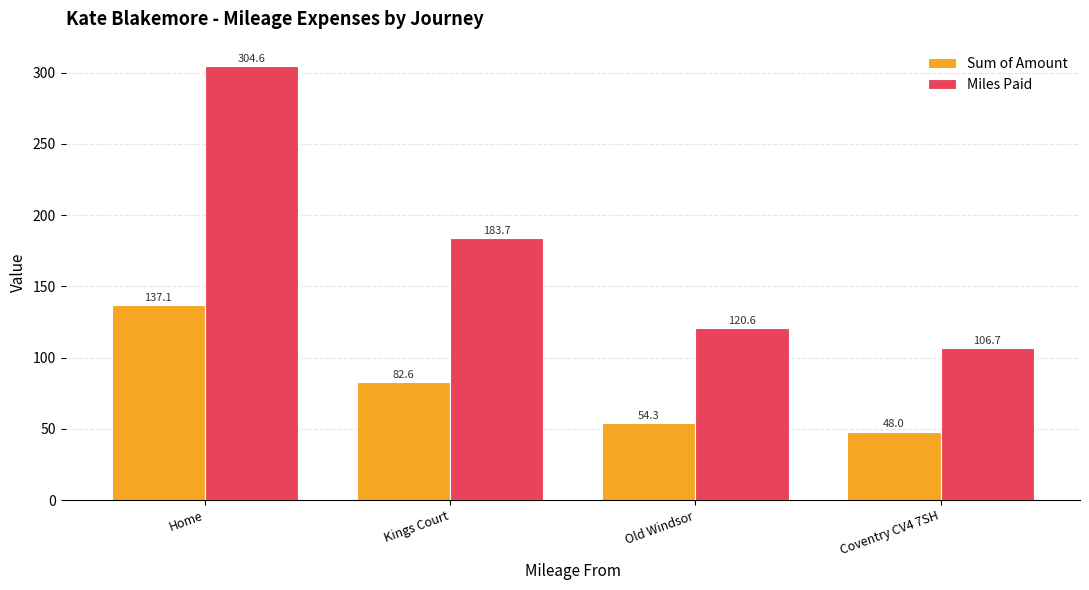

Does the chart contain stacked bars?

No